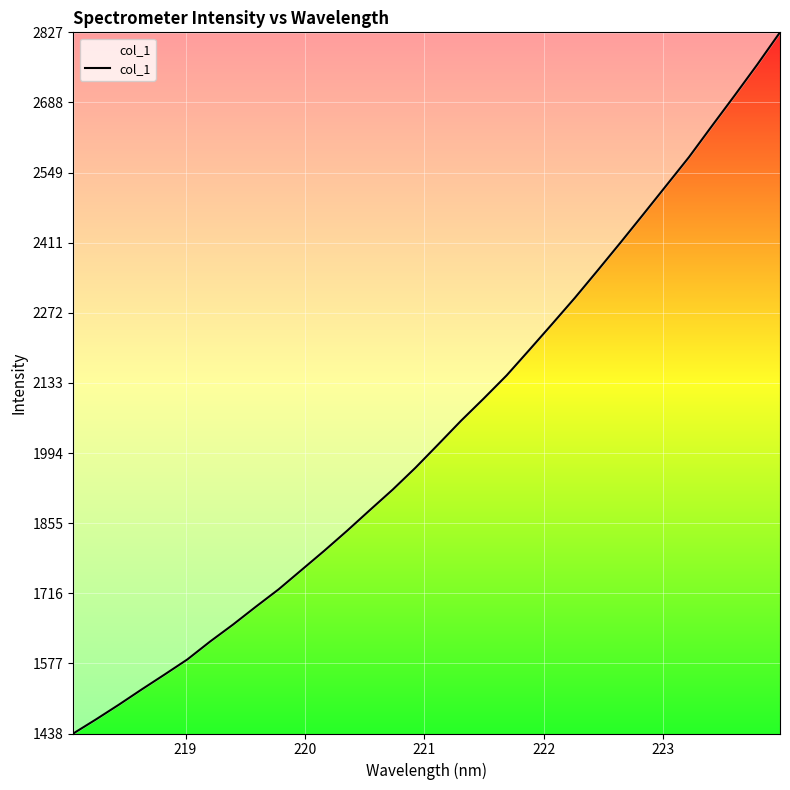

What is the difference between the maximum and minimum values?

1389.3